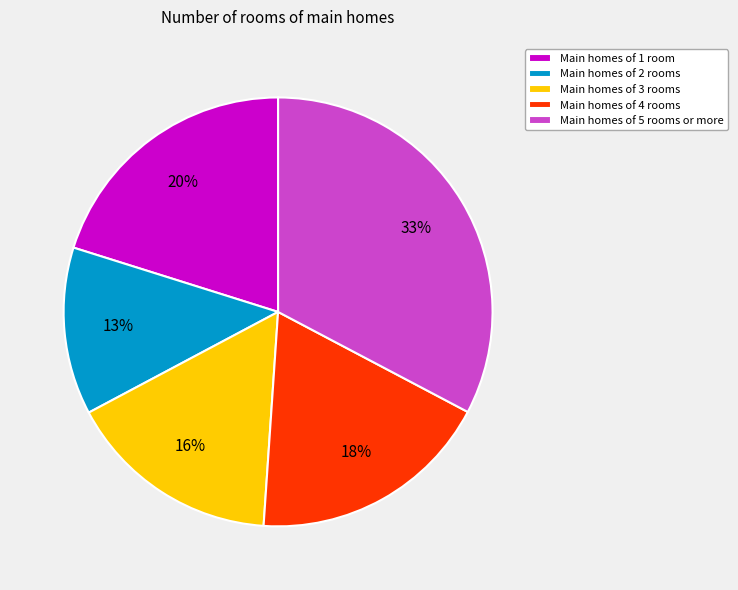

To the nearest percent, what is the average slice percentage?

20%